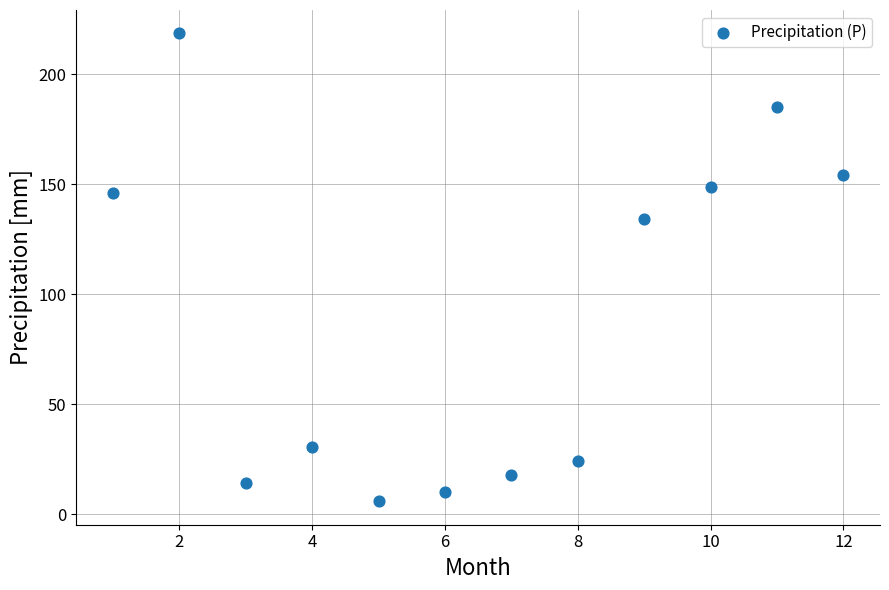

What is the average Y value?

90.8